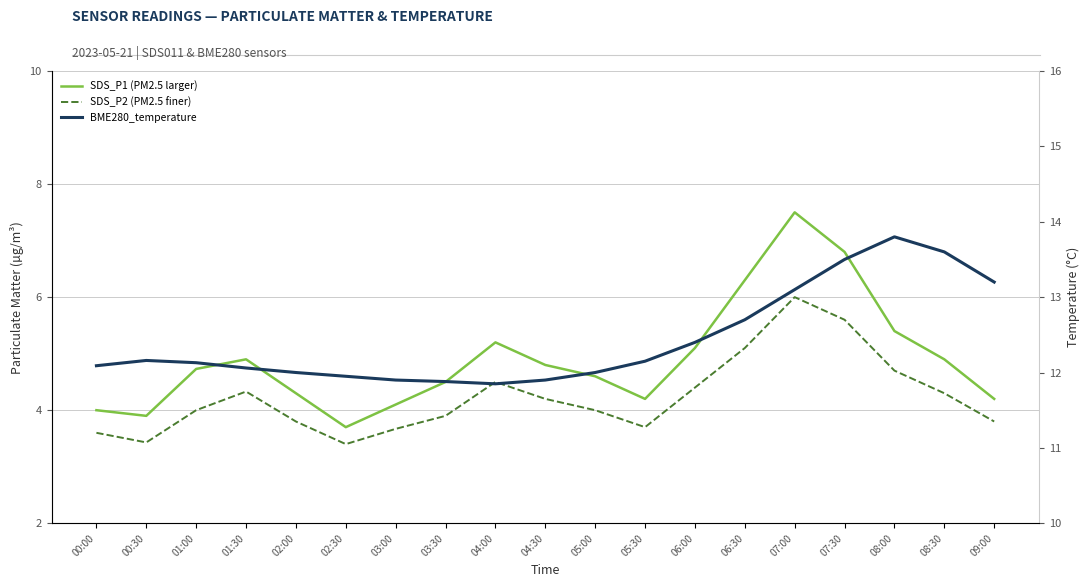

List the labels in order of SDS_P2 value, largest first.

07:00, 07:30, 06:30, 08:00, 04:00, 06:00, 01:30, 08:30, 04:30, 01:00, 05:00, 03:30, 02:00, 09:00, 05:30, 03:00, 00:00, 00:30, 02:30